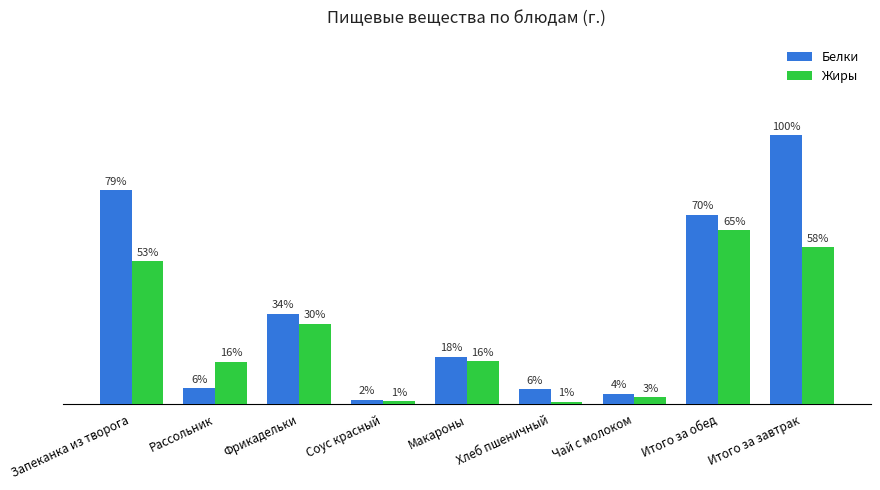

What are all the series names shown in the legend?

Белки, Жиры